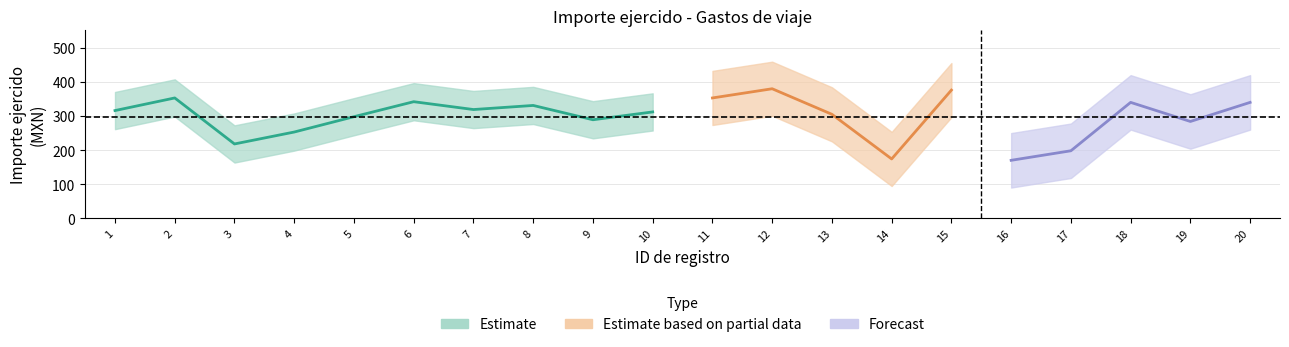

What is the difference between the second highest and second lowest values?

202